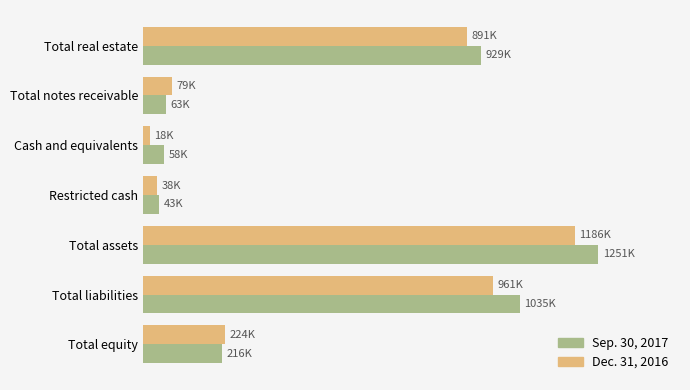

What are all the series names shown in the legend?

Sep. 30, 2017, Dec. 31, 2016